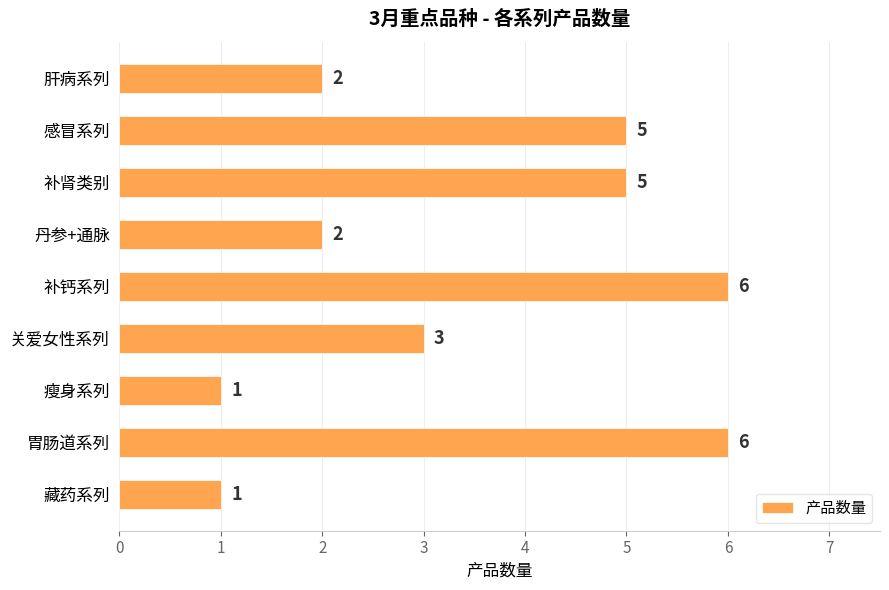

What is the average value?

3